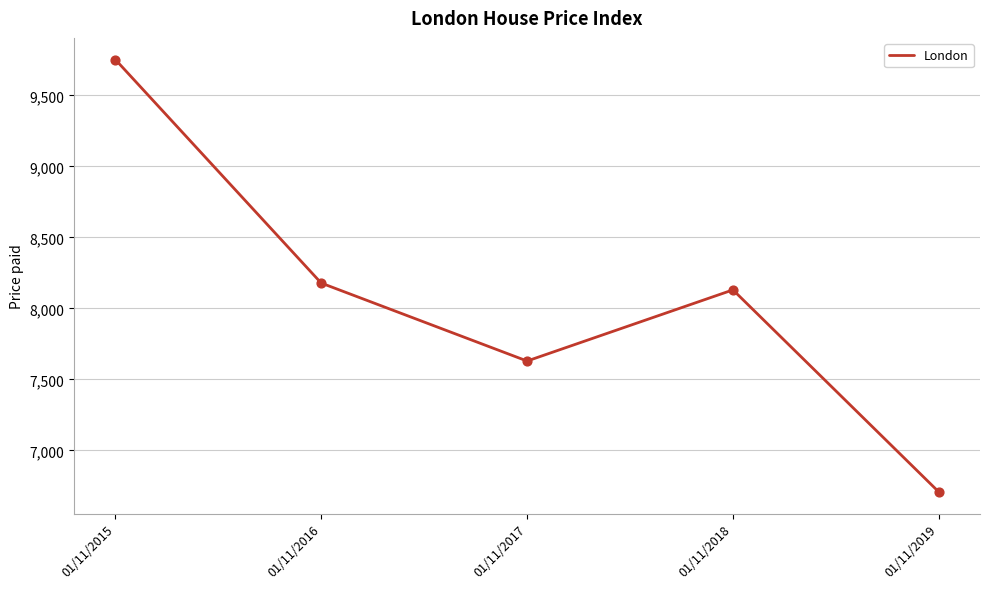

What is the change in value from 01/11/2016 to 01/11/2018?

-48